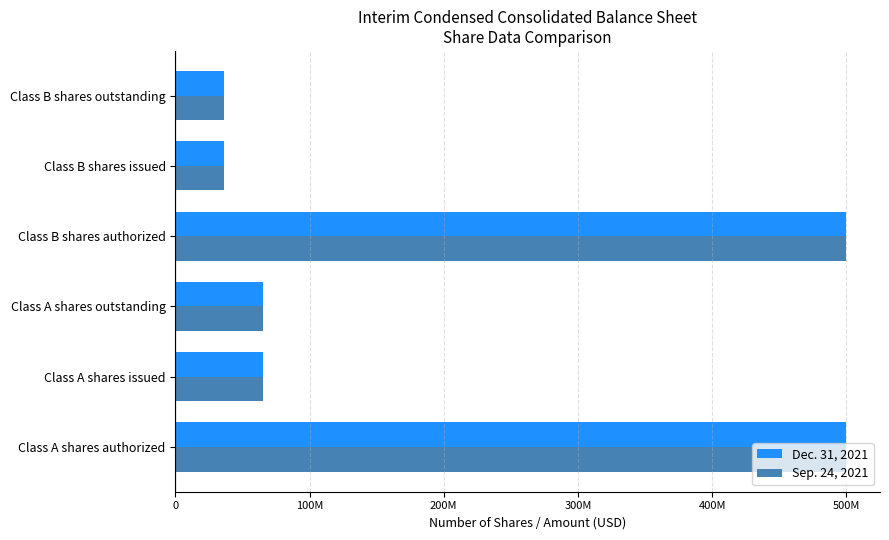

At how many categories does at least one series exceed 365285258?

2